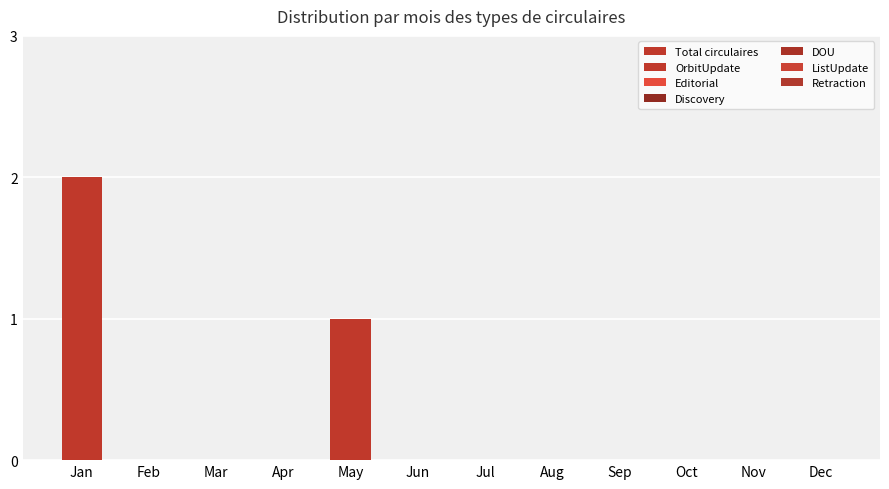

Where is ListUpdate nearest to the value 0?

Jan